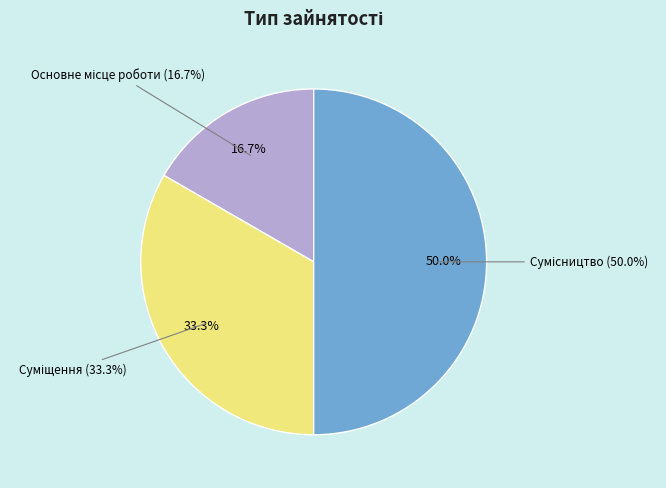

How many slices are in this pie chart?

3